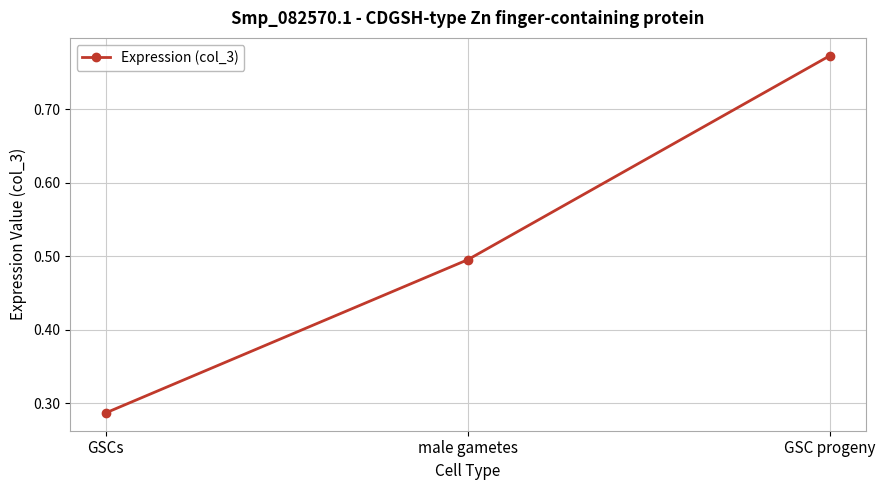

The chart shows a value of 0.4 at GSCs. True or false?

False